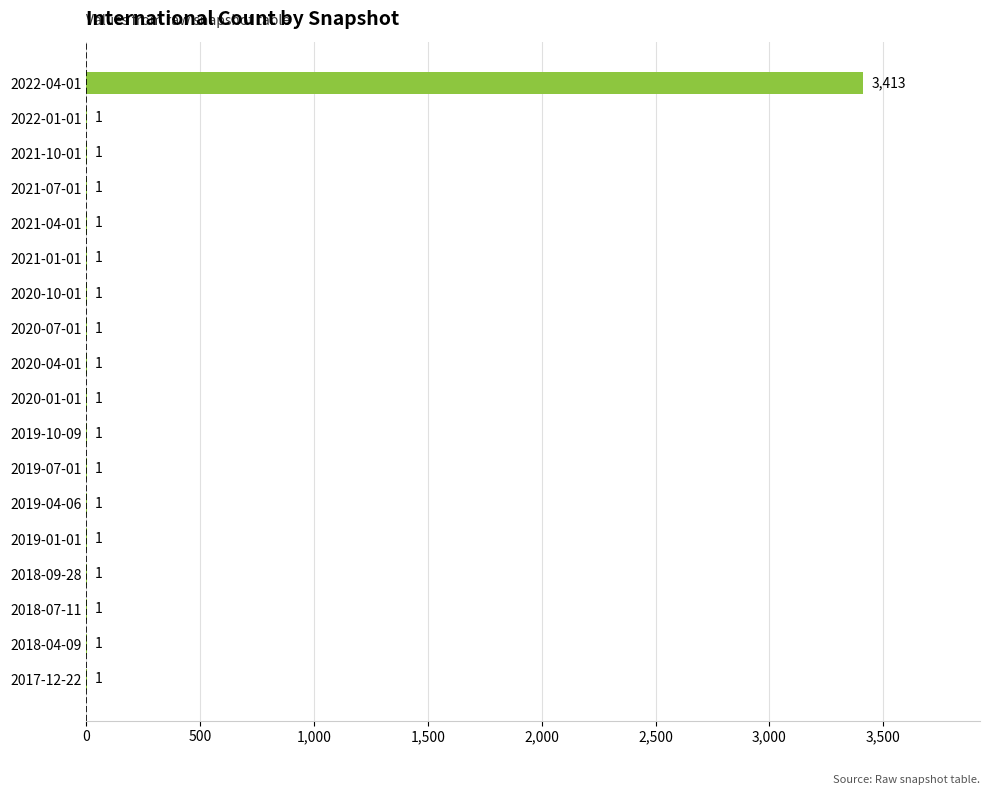

How many data points are above 1?

1